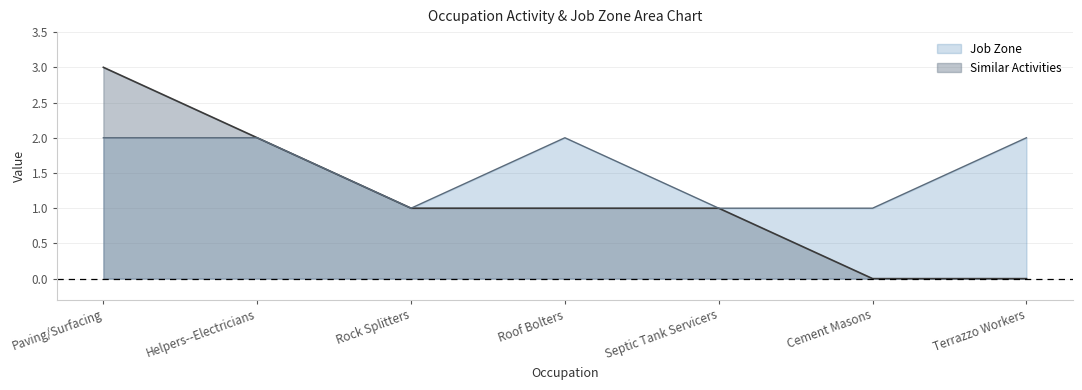

What is the label of the 3rd point from the right?

Septic Tank Servicers